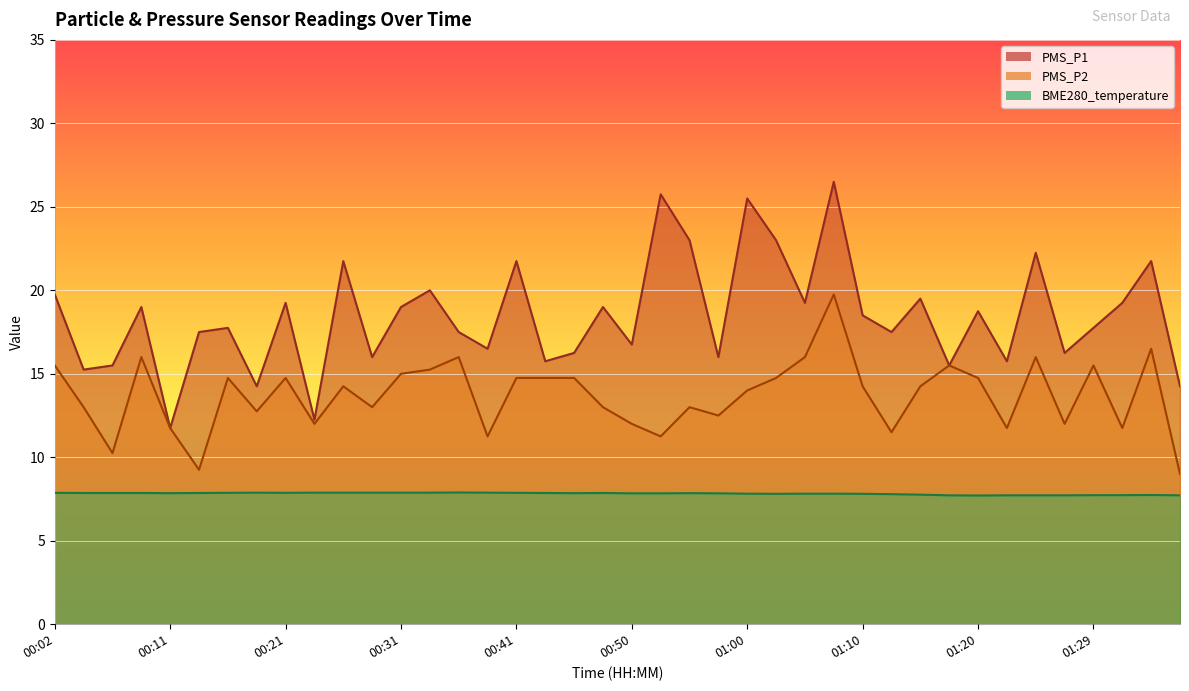

Rank the series by their maximum value, from lowest to highest.

BME280_temperature, PMS_P2, PMS_P1